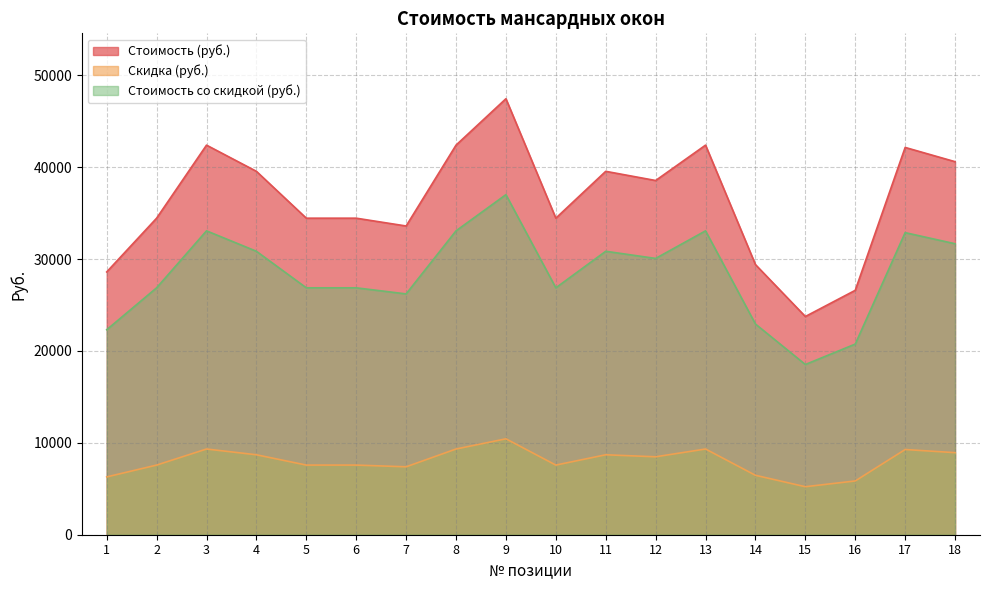

How many lines are shown in the chart?

3